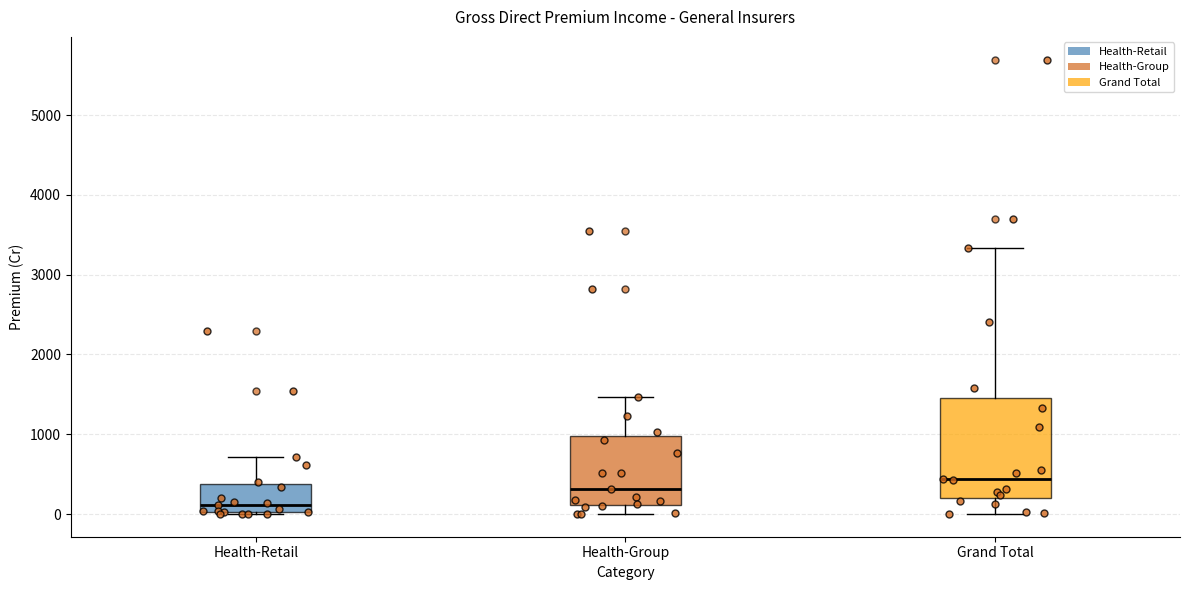

Where does the upper whisker of the box for Health-Retail end on the y-axis? The values are not printed on the chart, so give them approximately, as read against the axis.

700